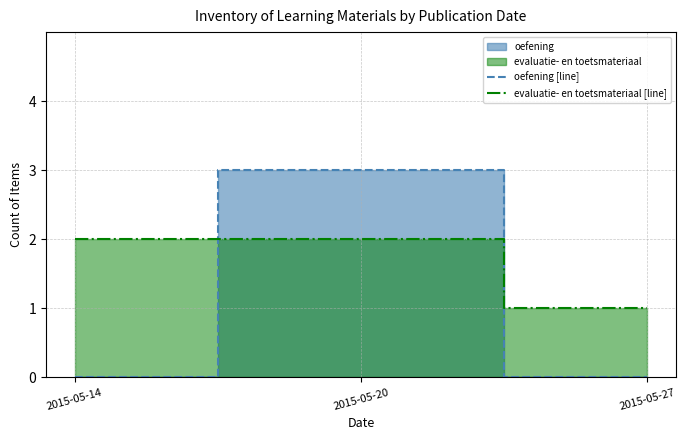

Reading left to right, what are all the values shown in this chart?

oefening [line]: 2015-05-14=0	2015-05-20=3	2015-05-27=0
evaluatie- en toetsmateriaal [line]: 2015-05-14=2	2015-05-20=2	2015-05-27=1